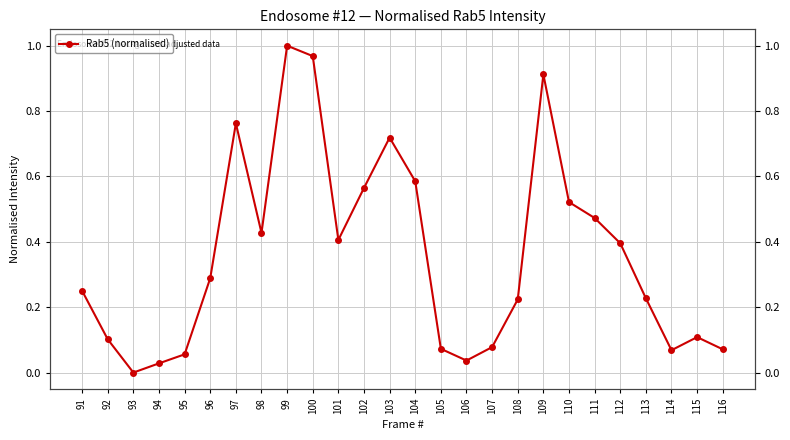

Count the number of data series in this chart.

1